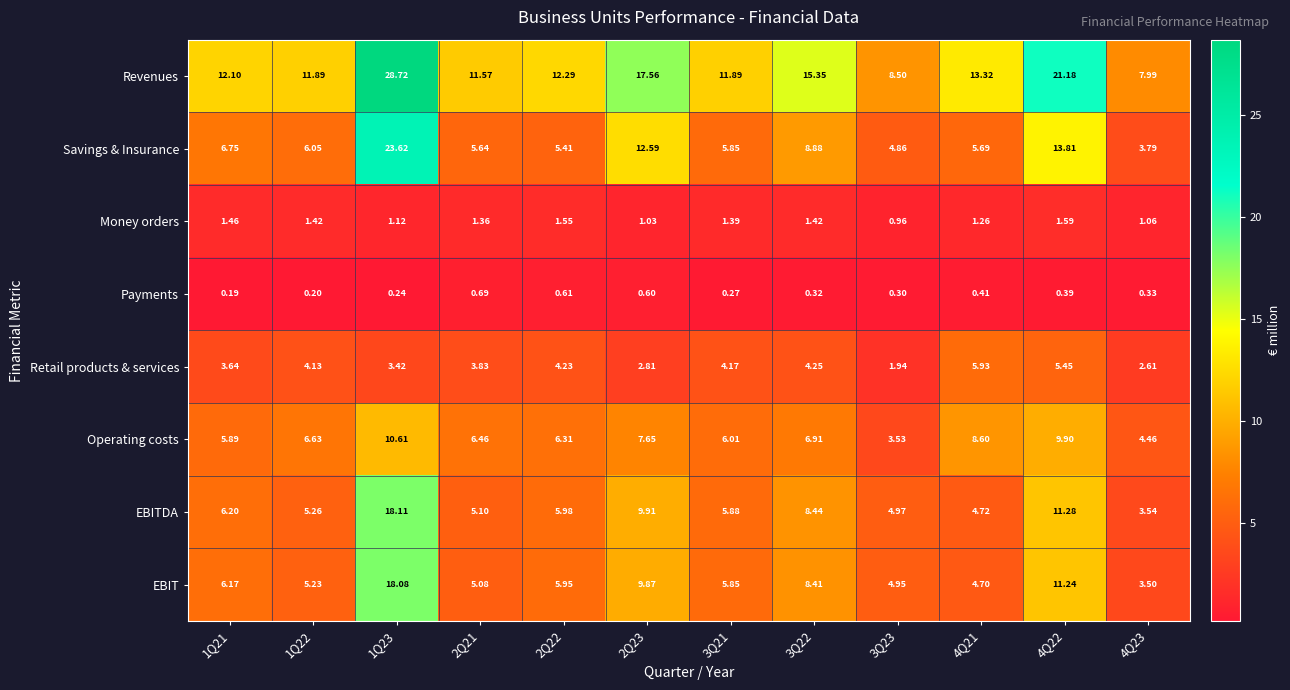

What is the minimum value shown in the chart?

0.2